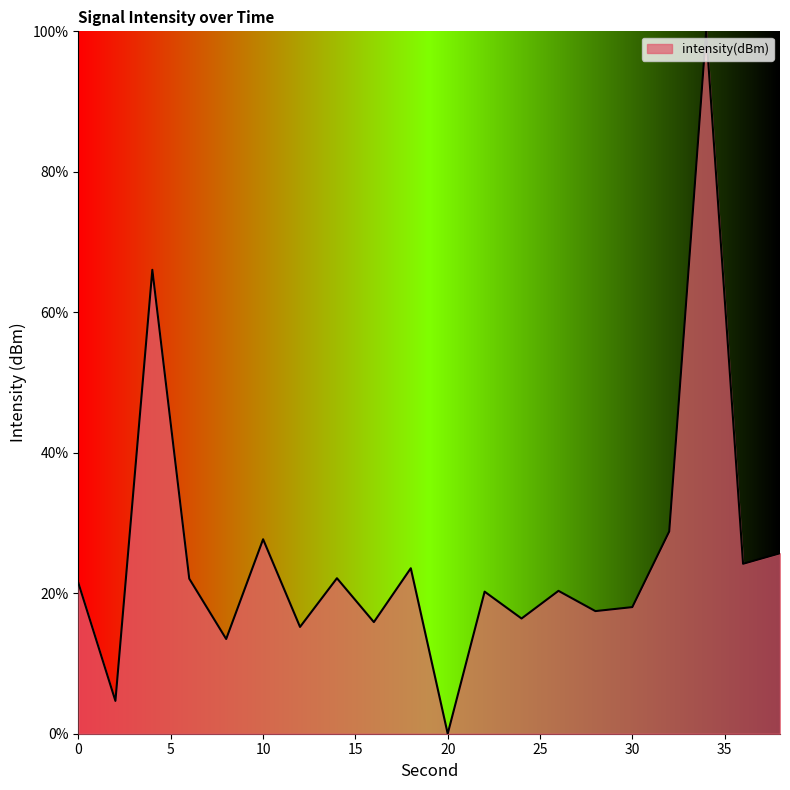

What is the difference between the maximum and minimum values?

100.0